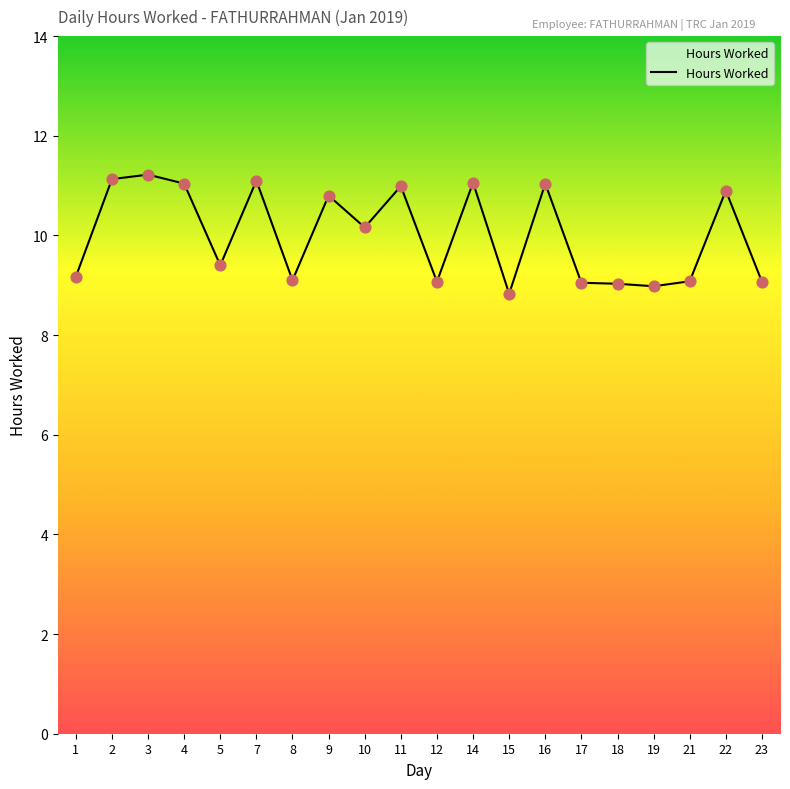

Which has a higher value, 7 or 18?

7